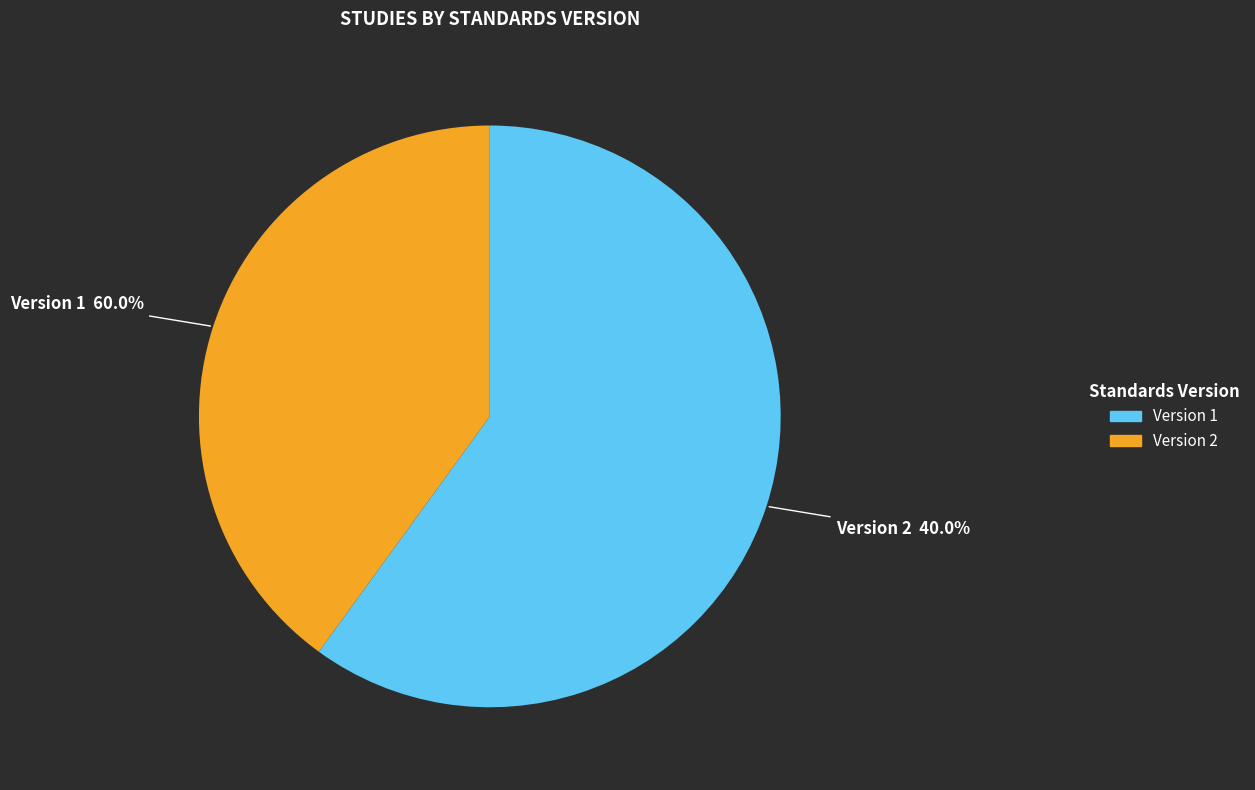

True or false: WWHV014613 accounts for 23% of the total.

False